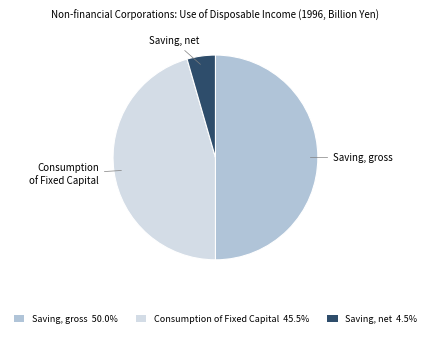

Approximately how many times larger is the value at Saving, gross 50.0% compared to Consumption of Fixed Capital 45.5%?

1.1